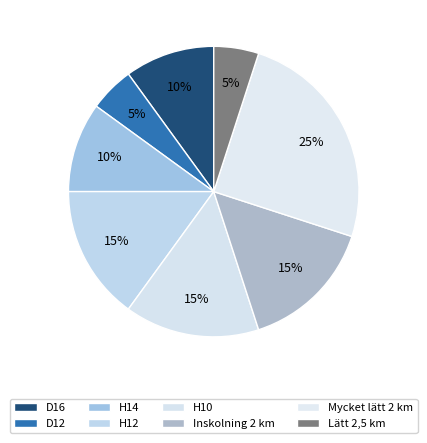

What percentage do H14 and D12 together represent?

15.0%